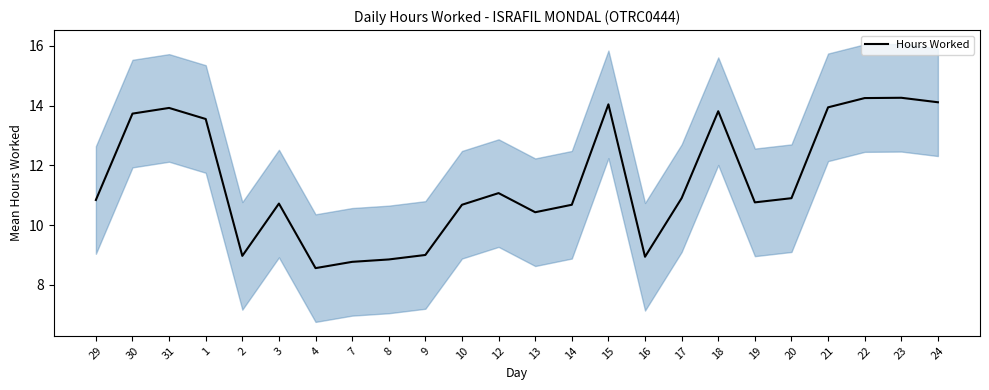

Which label corresponds to the smallest value in the chart?

4